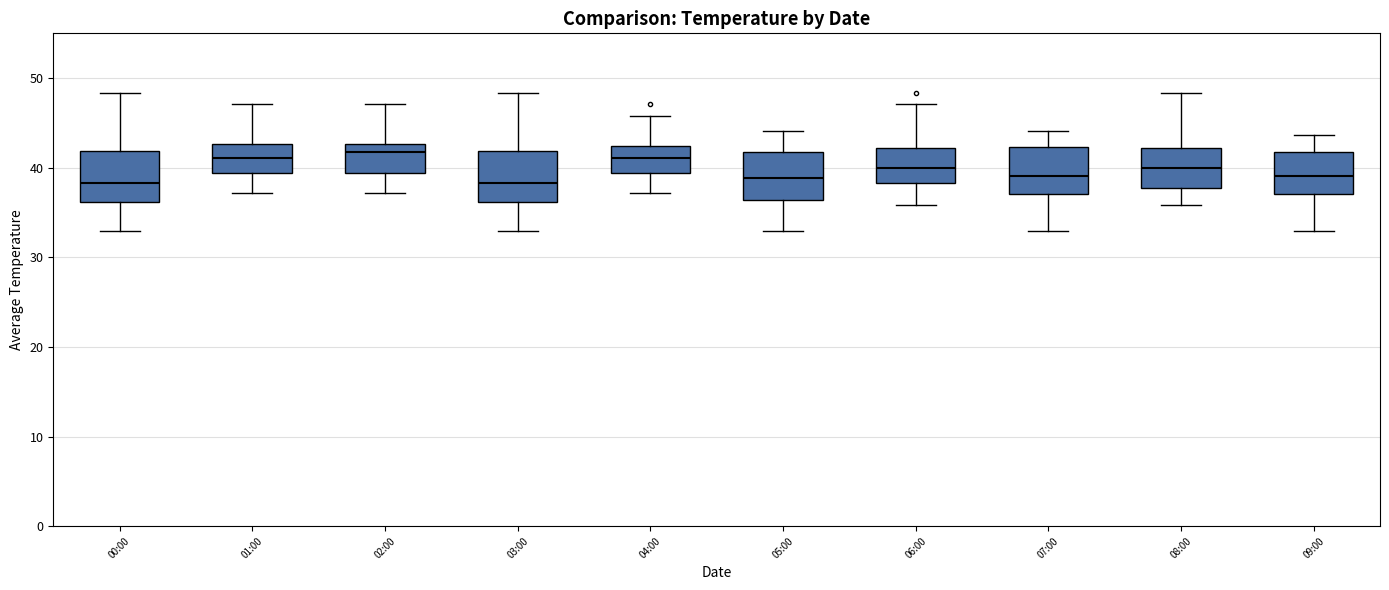

Reading left to right, read every box against the y-axis: the position of its median line, the range the box covers, and the ends of its whiskers. The values are not printed on the chart, so give them approximately, as read against the axis.

00:00: median 38, box 36 to 42, whiskers 33 to 48
01:00: median 41, box 39 to 43, whiskers 37 to 47
02:00: median 42, box 39 to 43, whiskers 37 to 47
03:00: median 38, box 36 to 42, whiskers 33 to 48
04:00: median 41, box 39 to 42, whiskers 37 to 46
05:00: median 39, box 36 to 42, whiskers 33 to 44
06:00: median 40, box 38 to 42, whiskers 36 to 47
07:00: median 39, box 37 to 42, whiskers 33 to 44
08:00: median 40, box 38 to 42, whiskers 36 to 48
09:00: median 39, box 37 to 42, whiskers 33 to 44